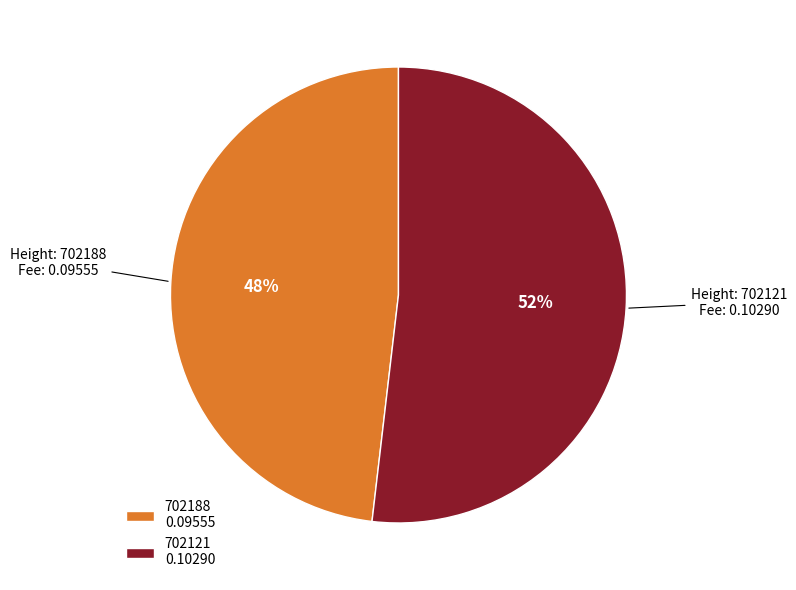

Rank the categories by value from highest to lowest.

702121, 702188